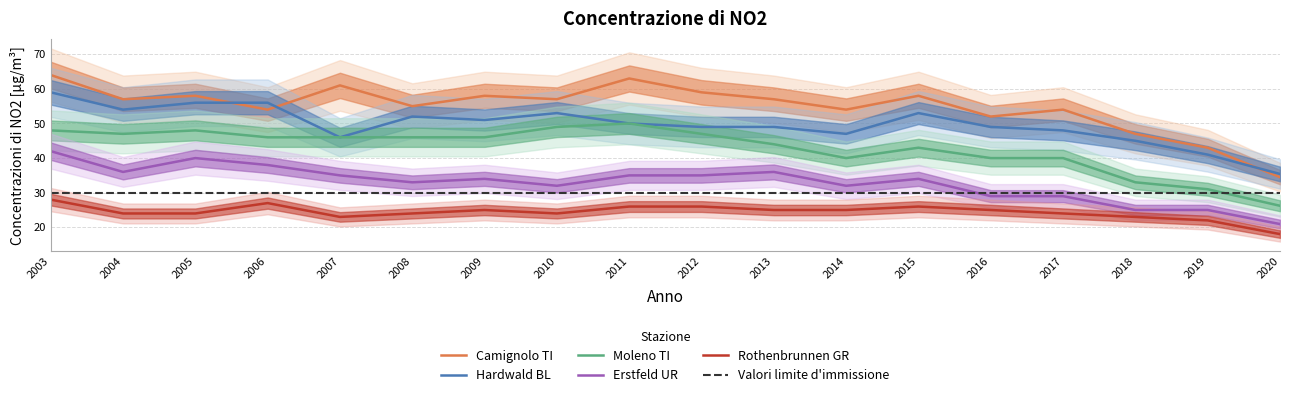

Reading left to right, extract all data points from this chart.

Camignolo TI: 64.0	57.0	58.0	54.0	61.0	55.0	58.0	57.0	63.0	59.0	57.0	54.0	58.0	52.0	54.0	47.0	43.0	34.5
Hardwald BL: 59.0	54.0	56.0	56.0	46.0	52.0	51.0	53.0	50.0	49.0	49.0	47.0	53.0	49.0	48.0	45.0	41.0	35.4
Moleno TI: 48.0	47.0	48.0	46.0	46.0	46.0	46.0	49.0	50.0	47.0	44.0	40.0	43.0	40.0	40.0	33.0	31.0	26.2
Erstfeld UR: 42.0	36.0	40.0	38.0	35.0	33.0	34.0	32.0	35.0	35.0	36.0	32.0	34.0	29.0	29.0	25.0	25.0	20.9
Rothenbrunnen GR: 28.0	24.0	24.0	27.0	23.0	24.0	25.0	24.0	26.0	26.0	25.0	25.0	26.0	25.0	24.0	23.0	22.0	18.0
Valori limite d'immissione: 30.0	30.0	30.0	30.0	30.0	30.0	30.0	30.0	30.0	30.0	30.0	30.0	30.0	30.0	30.0	30.0	30.0	30.0